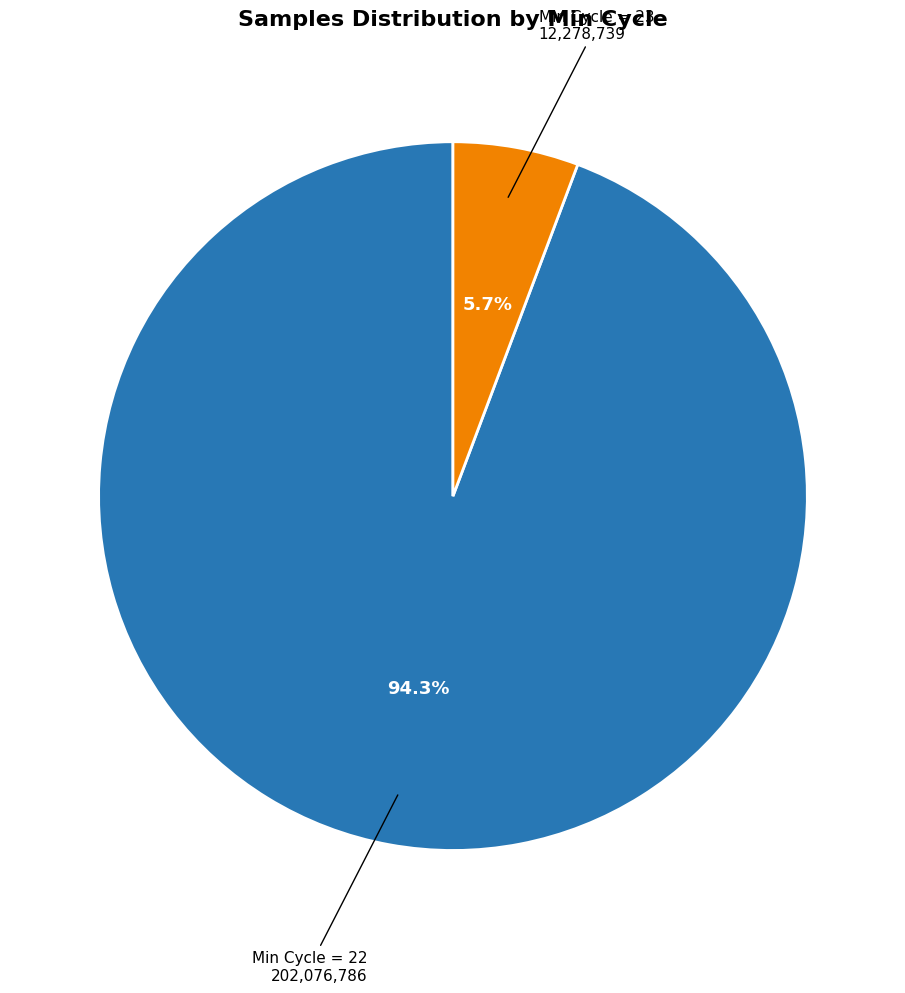

Is there a majority slice in this chart?

Yes